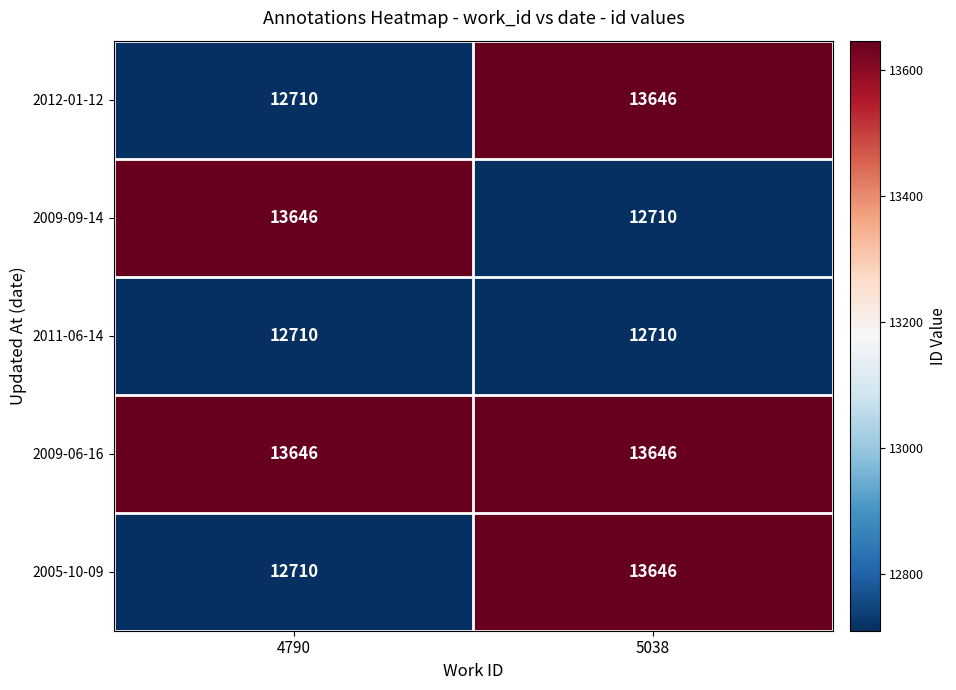

What is the sum of all 2012-01-12 values?

26356